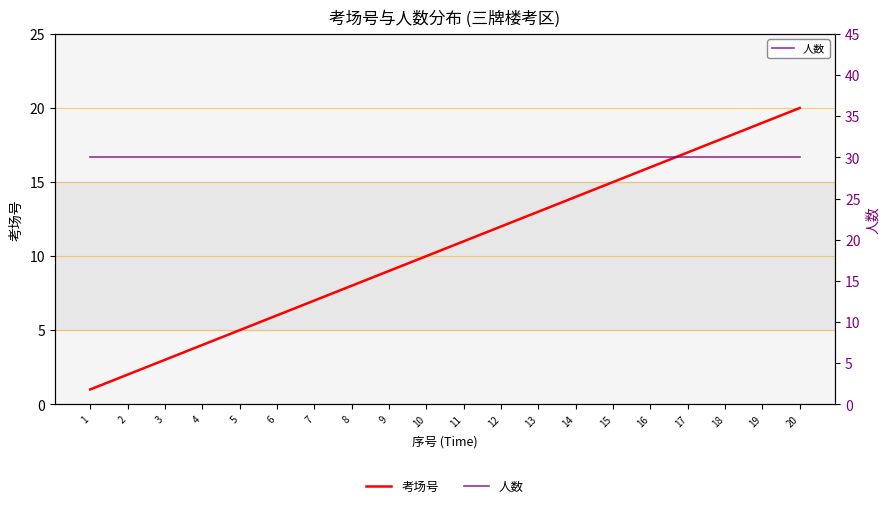

Which category has the highest value in the 人数 series?

1